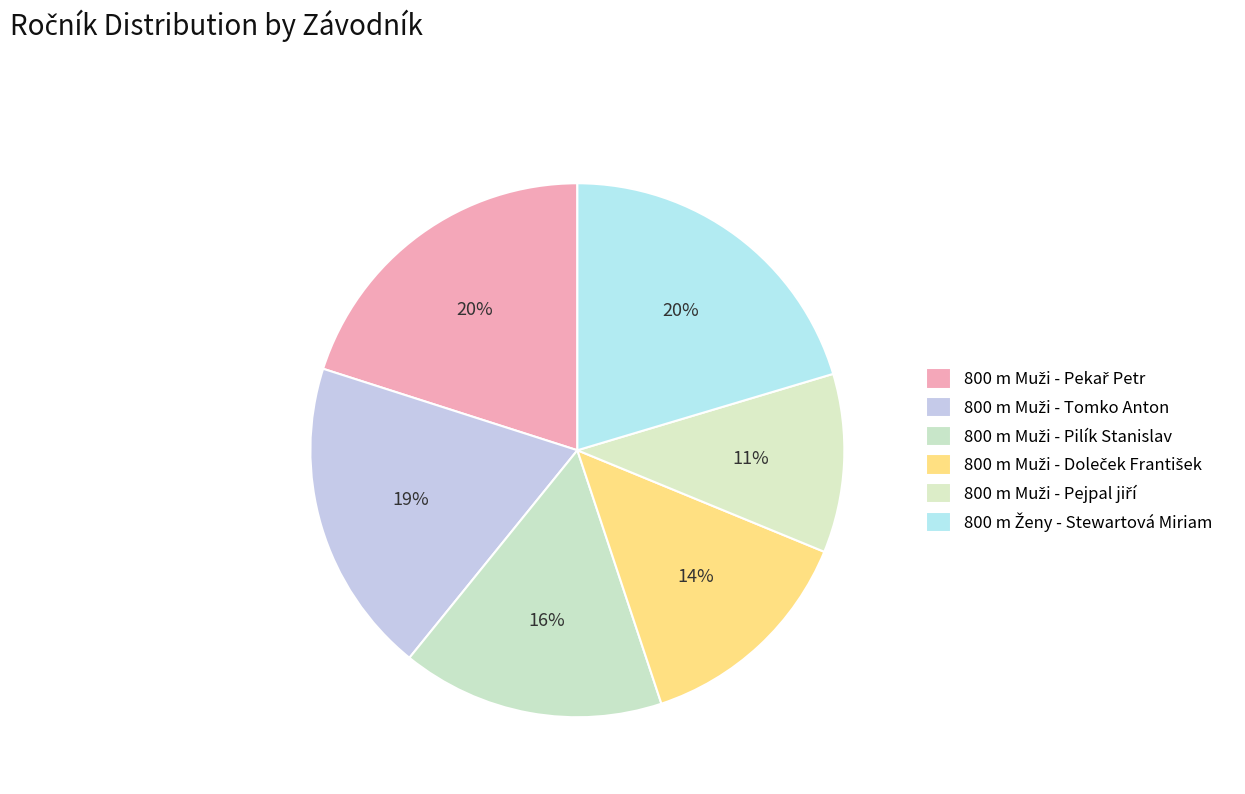

To the nearest percent, what is the average slice percentage?

17%